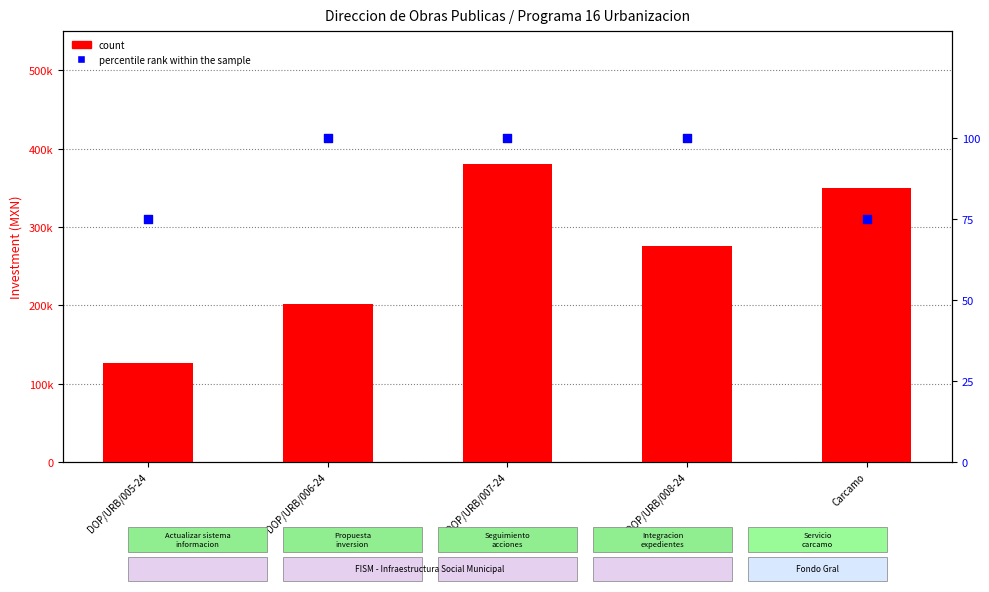

What are all the series names shown in the legend?

count, percentile rank within the sample